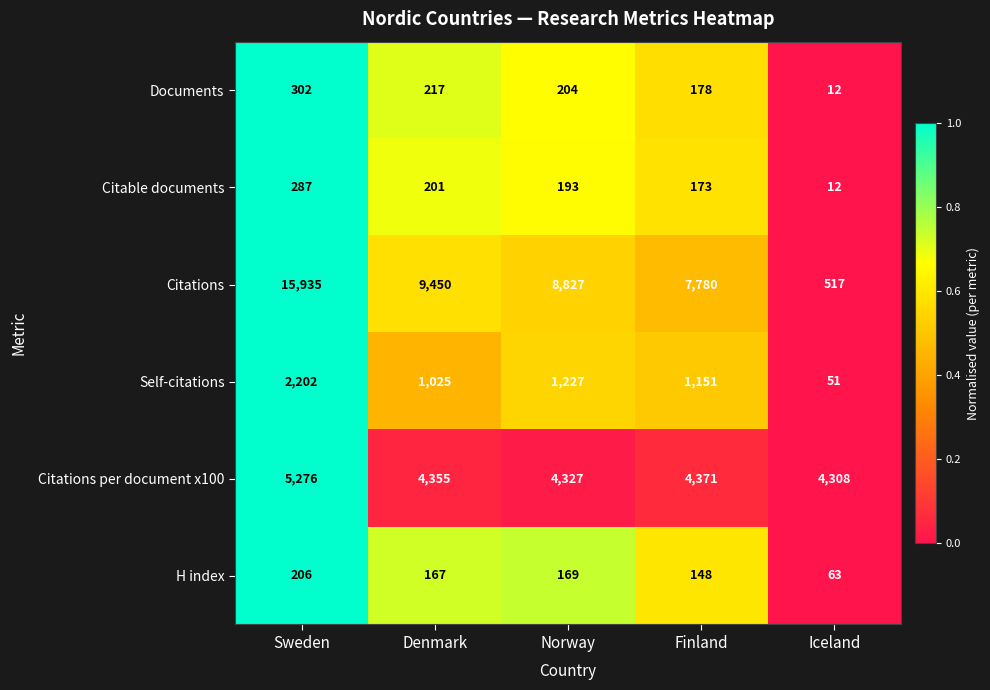

Which series has the largest total across all categories?

Citations